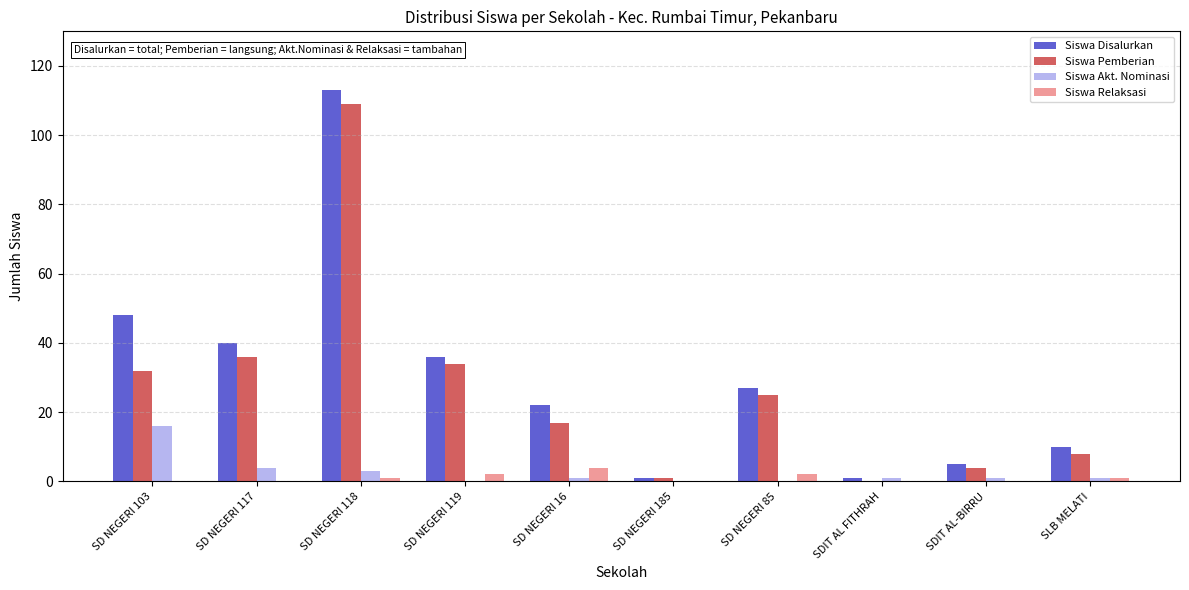

At which category does the chart reach its peak across all series?

SD NEGERI 118